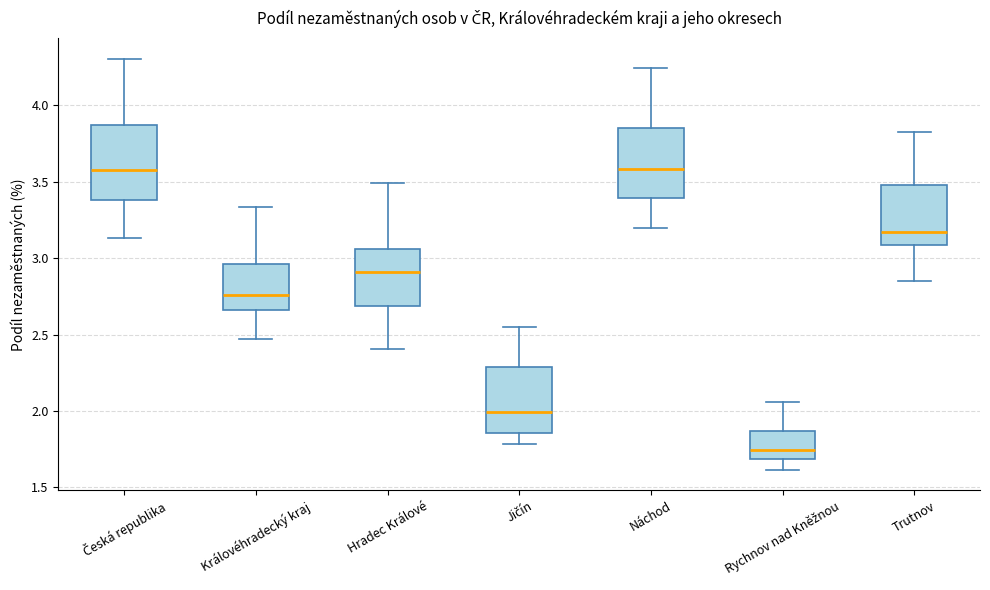

Reading left to right, read every box against the y-axis: the position of its median line, the range the box covers, and the ends of its whiskers. The values are not printed on the chart, so give them approximately, as read against the axis.

Česká republika: median 3.60, box 3.40 to 3.85, whiskers 3.15 to 4.30
Královéhradecký kraj: median 2.75, box 2.65 to 2.95, whiskers 2.45 to 3.35
Hradec Králové: median 2.90, box 2.70 to 3.05, whiskers 2.40 to 3.50
Jičín: median 2.00, box 1.85 to 2.30, whiskers 1.80 to 2.55
Náchod: median 3.60, box 3.40 to 3.85, whiskers 3.20 to 4.25
Rychnov nad Kněžnou: median 1.75, box 1.70 to 1.85, whiskers 1.60 to 2.05
Trutnov: median 3.15, box 3.10 to 3.50, whiskers 2.85 to 3.85